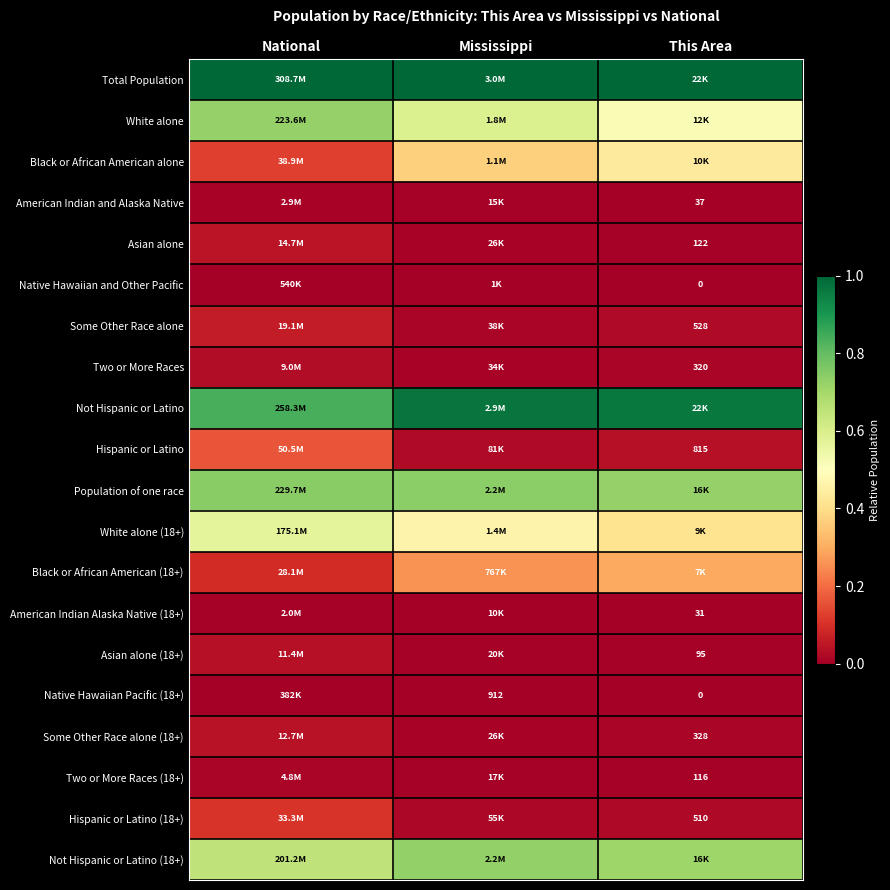

Is the value of Two or More Races at This Area greater than the value of Two or More Races (18+) at This Area?

Yes